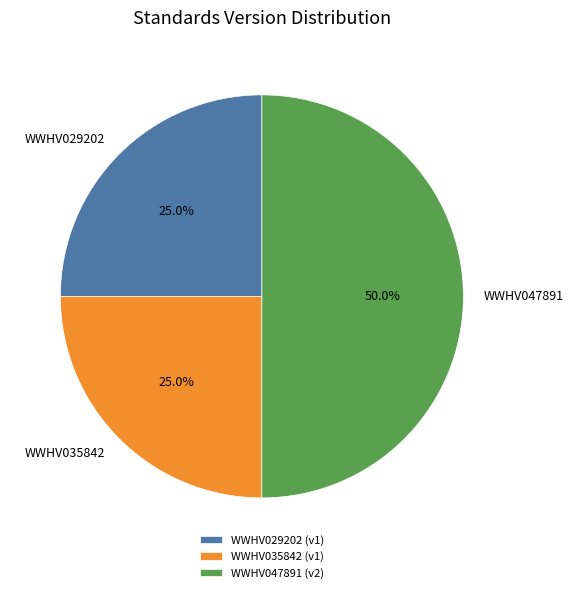

Between WWHV029202 and WWHV047891, which is larger?

WWHV047891